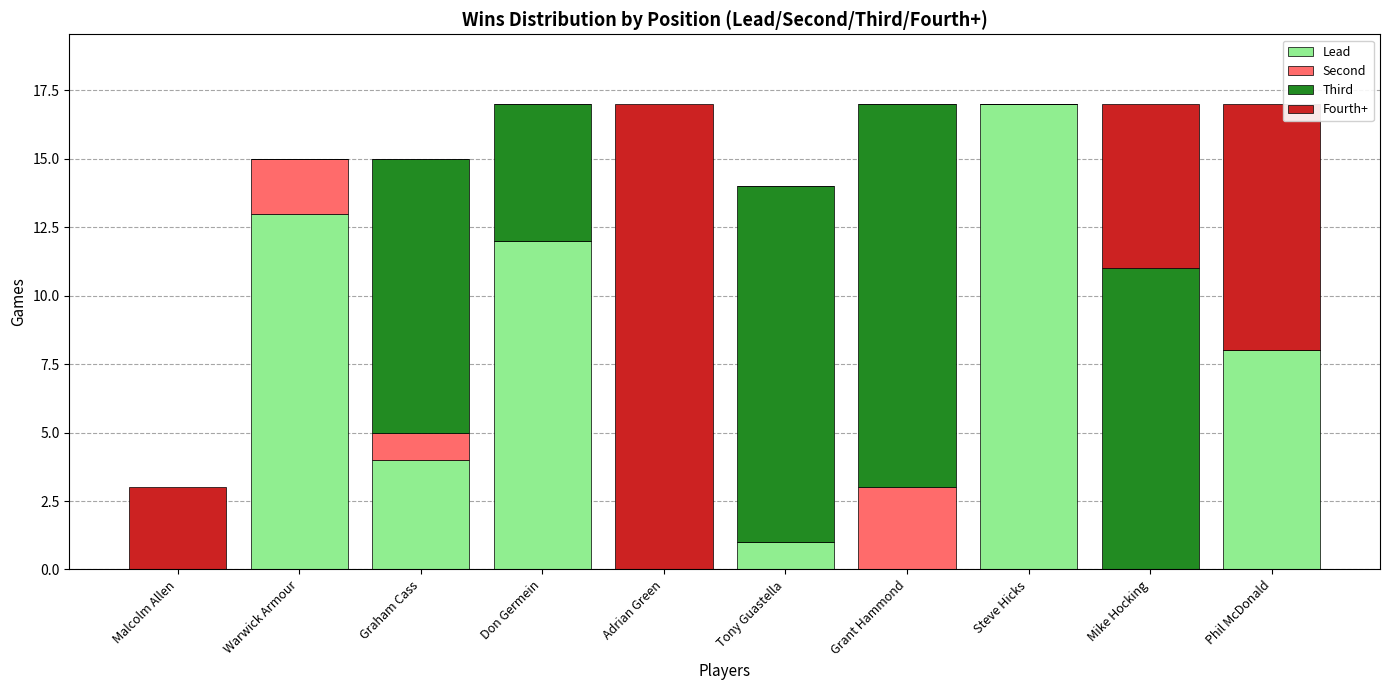

What is the sum of the Lead values at Don Germein and Malcolm Allen?

12